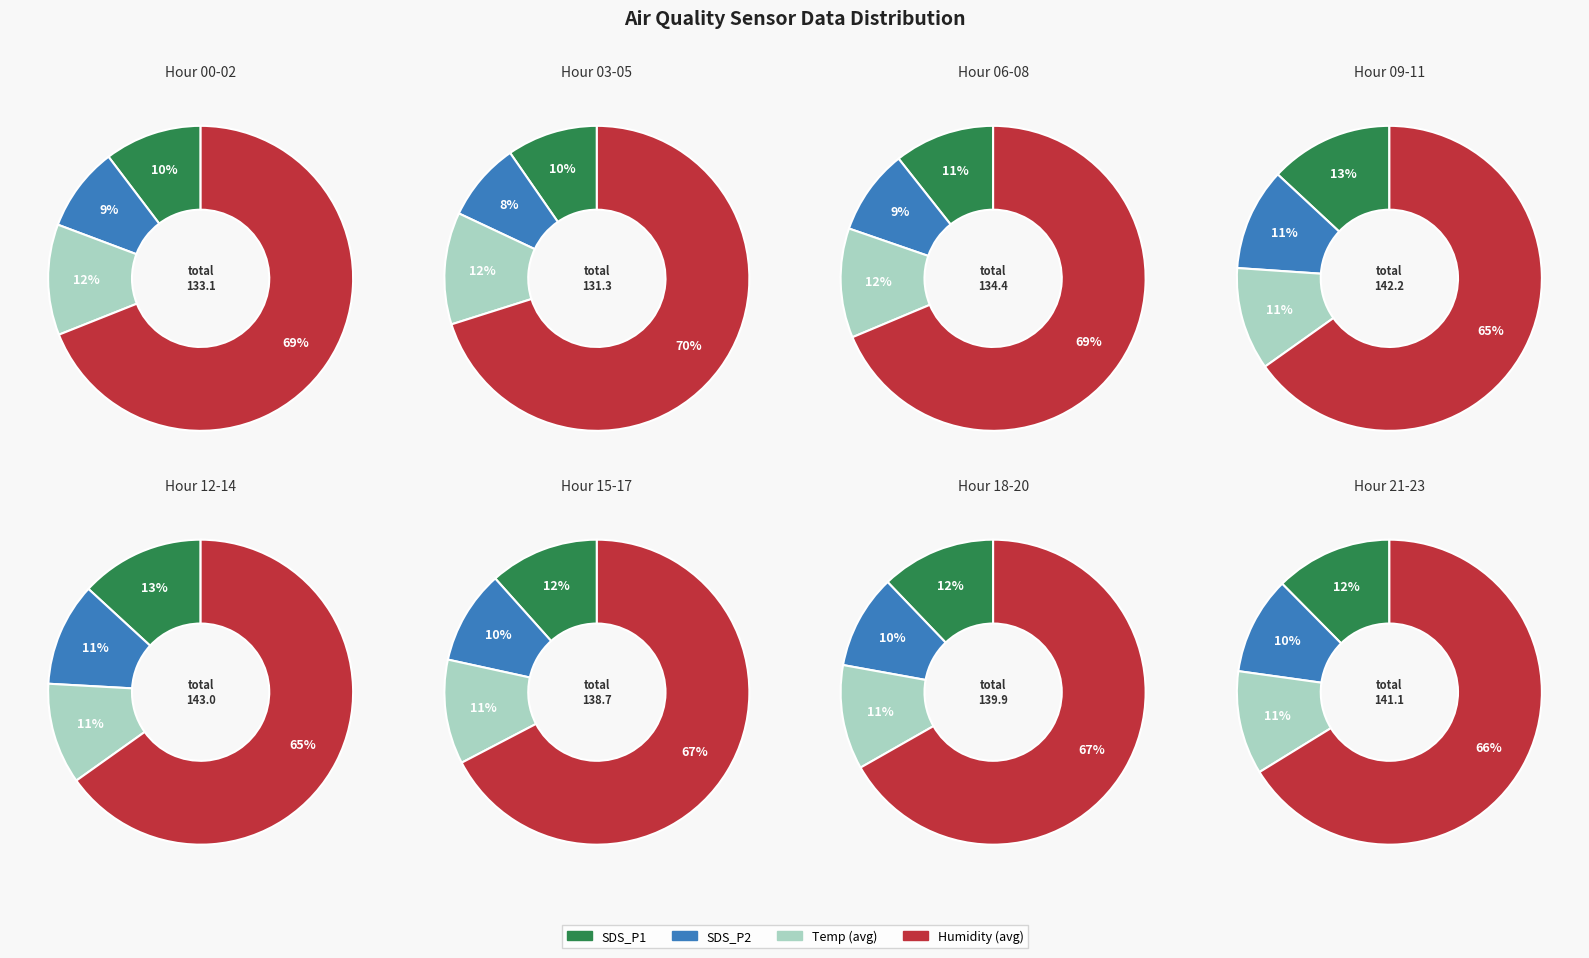

The 9 slice represents 11% of the pie. True or false?

True